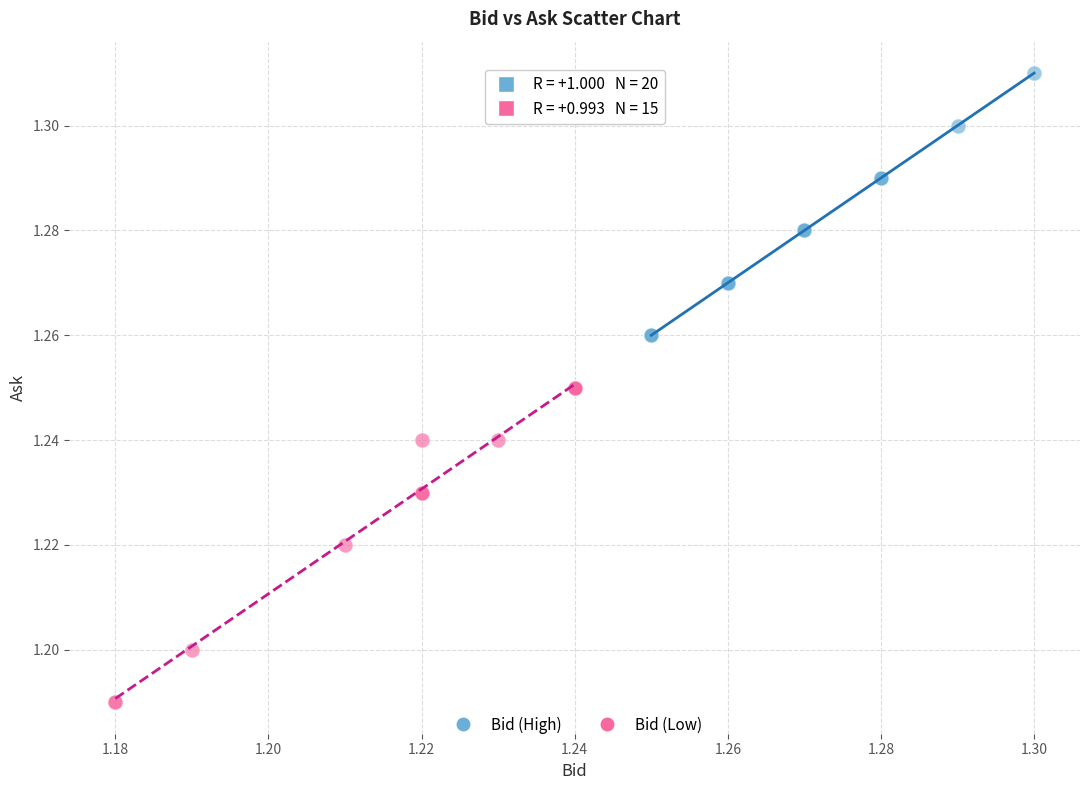

Which series contains the lowest Y value?

Bid (Low)